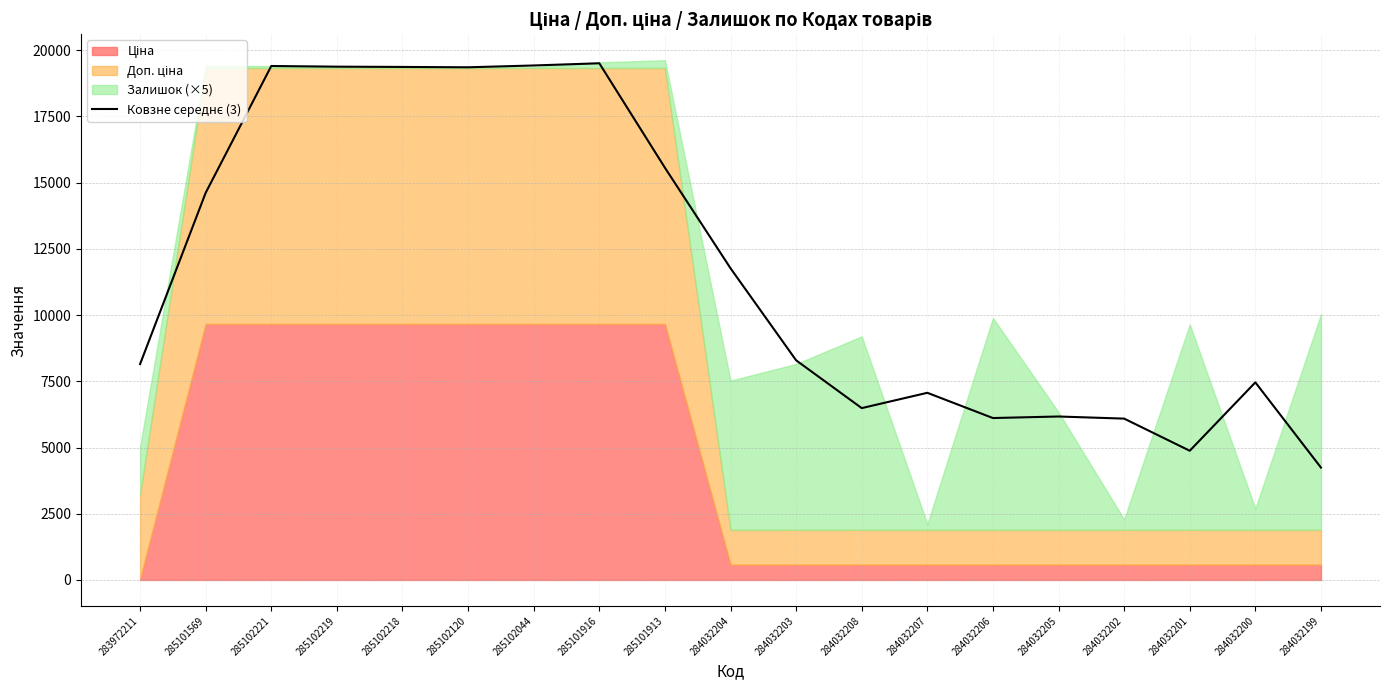

Where is the first local maximum?

285102221